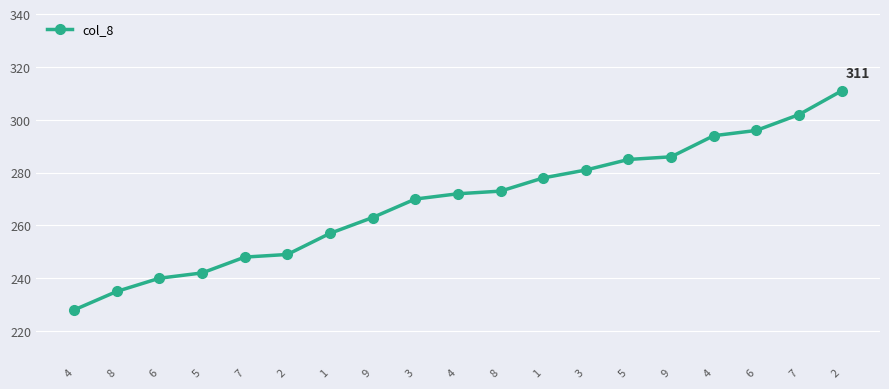

What is the label of the 10th point from the left?

4